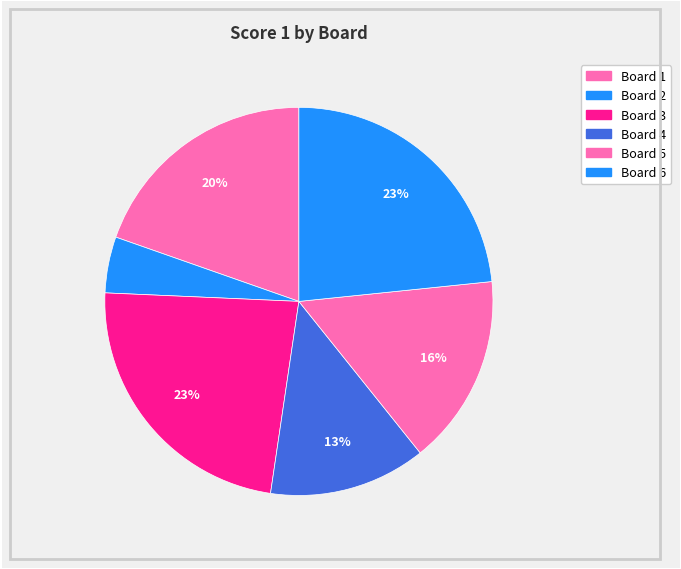

Count the number of slices in the pie.

6